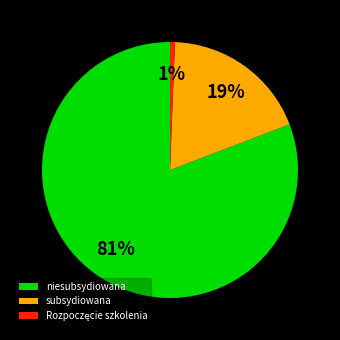

To the nearest percent, what is the average slice percentage?

33%